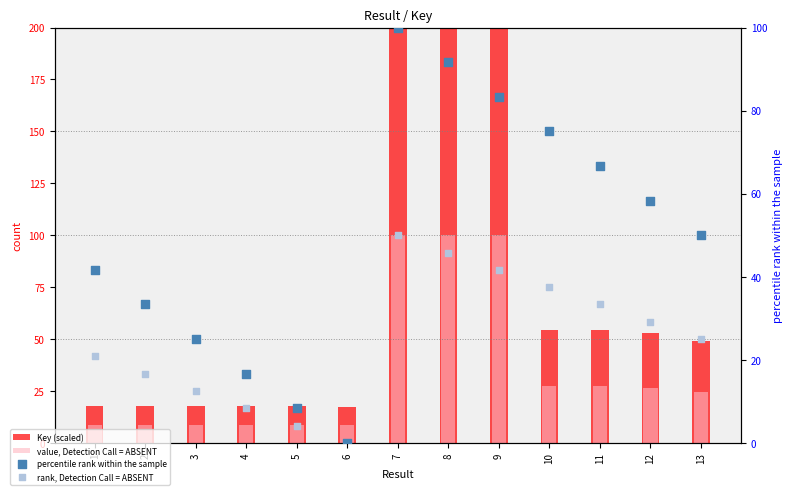

Which series reaches the minimum Y coordinate?

percentile rank within the sample